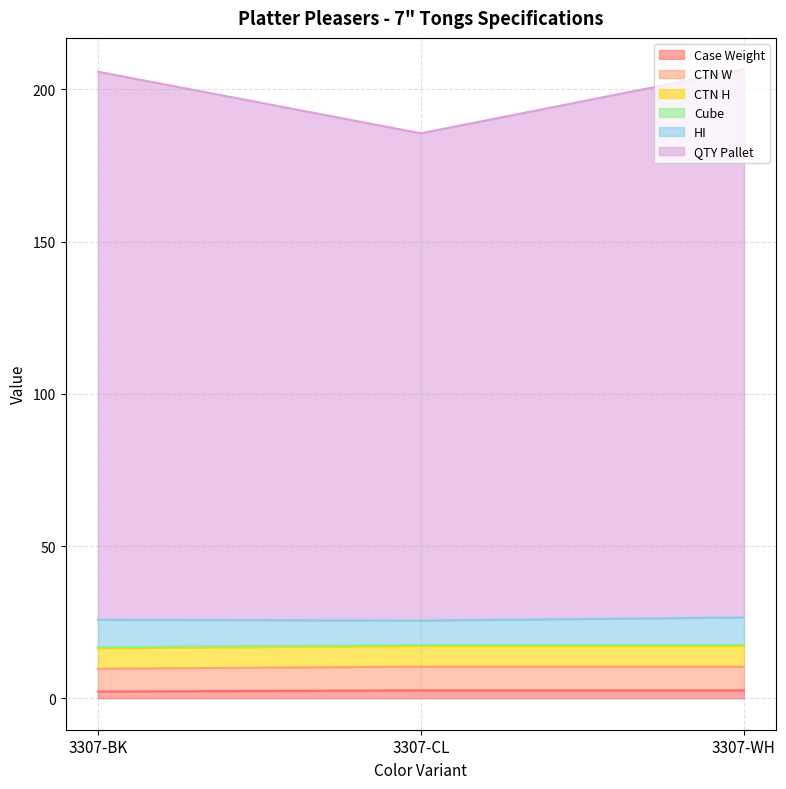

What is the sum of the Cube values at 3307-WH and 3307-BK?

33.6